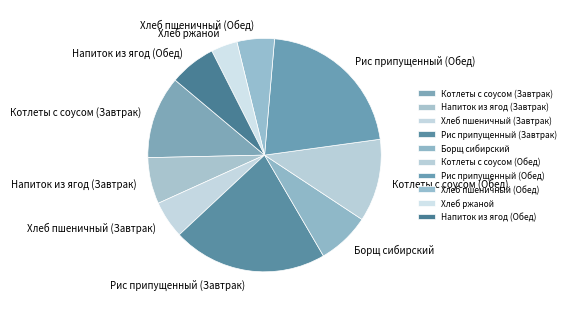

Do Борщ сибирский and Котлеты с соусом (Обед) together represent more than half of the pie?

No